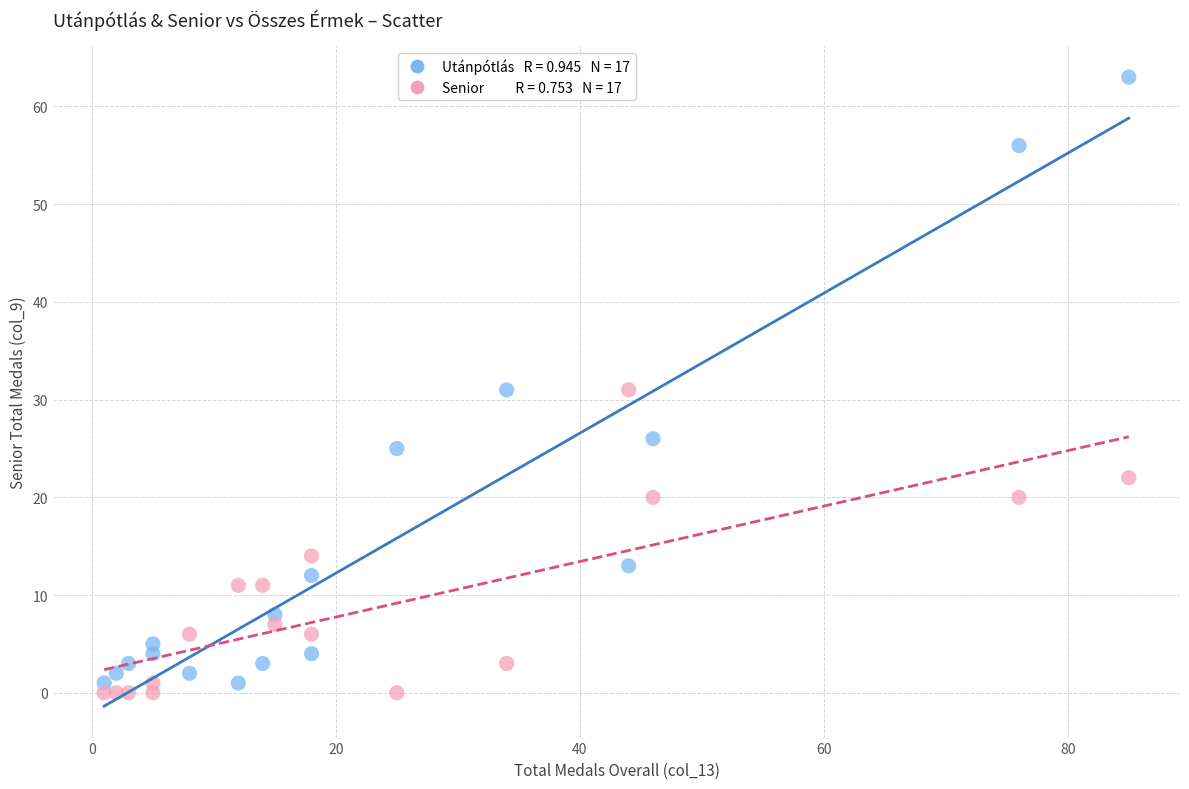

Across all data points, what is the range of Y values (max minus min)?

63